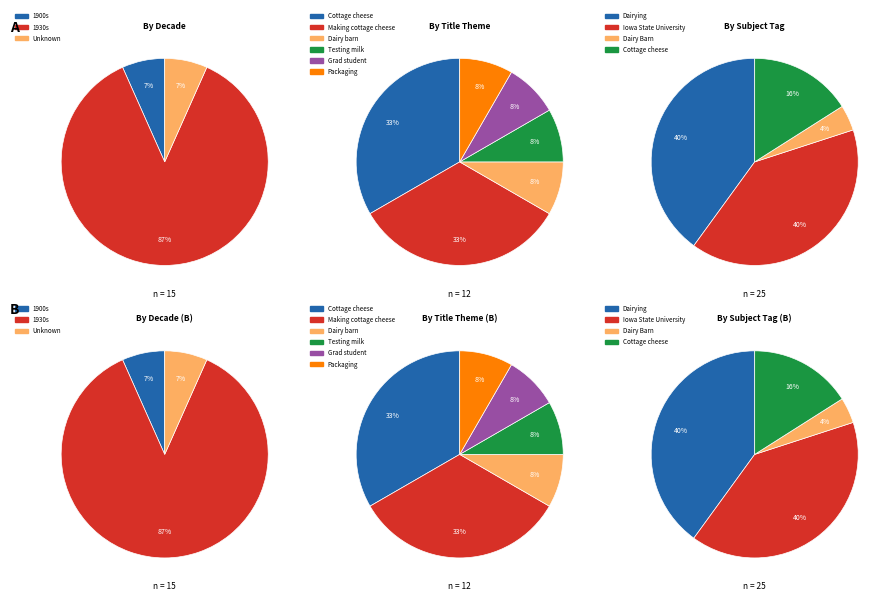

Does any single category account for the majority?

Yes